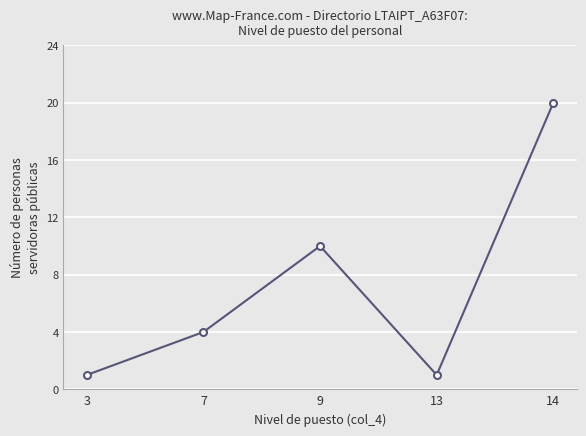

The value at 14 is 35. True or false?

False